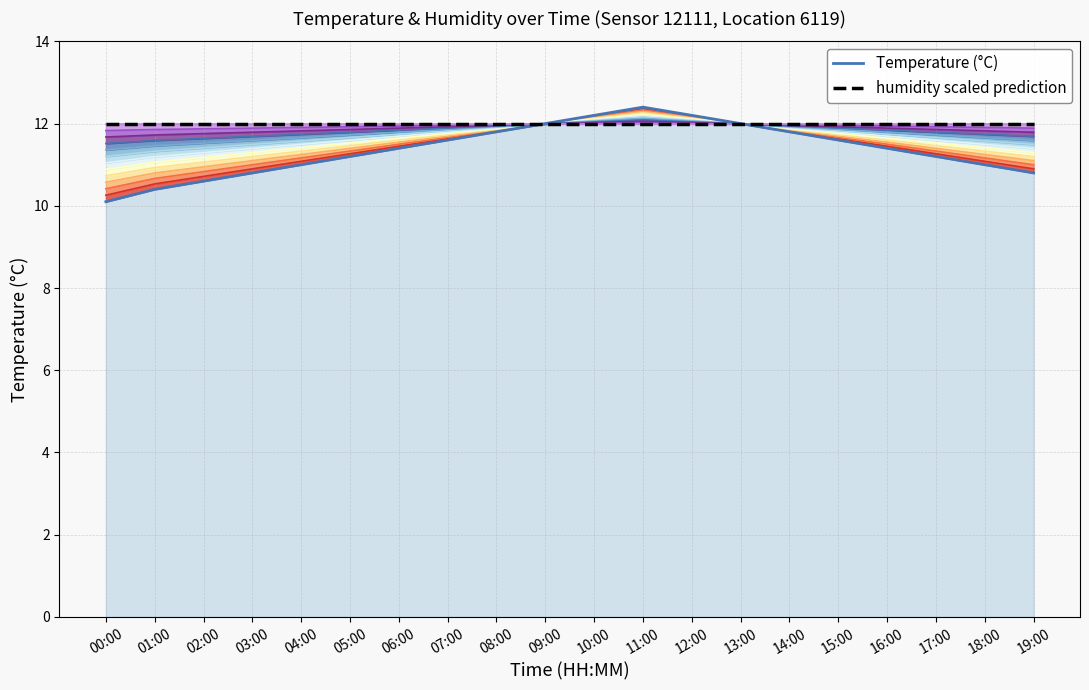

At which label is humidity scaled prediction closest to 11?

00:00